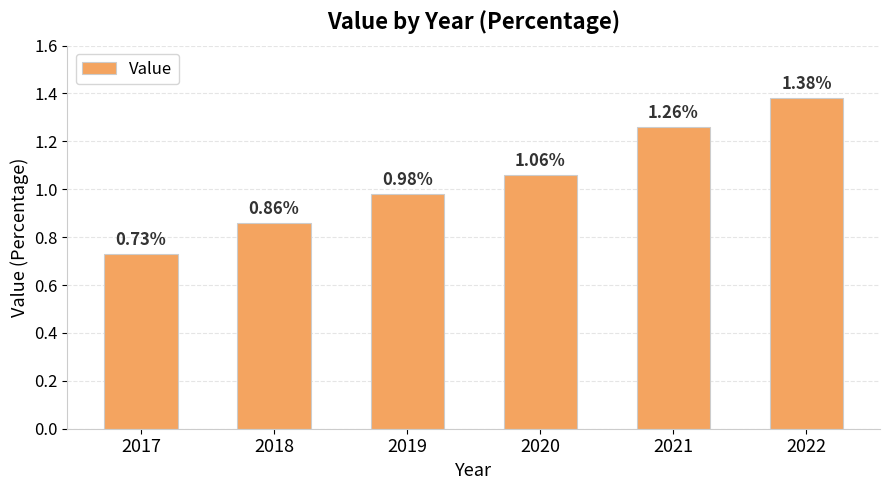

List the labels in order of value, smallest first.

2017, 2018, 2019, 2020, 2021, 2022